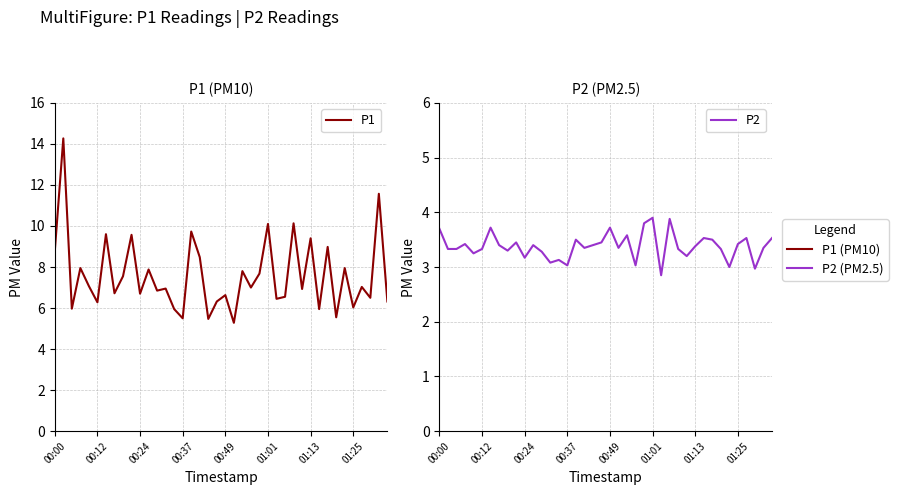

True or false: P2 and P1 intersect in this chart.

False